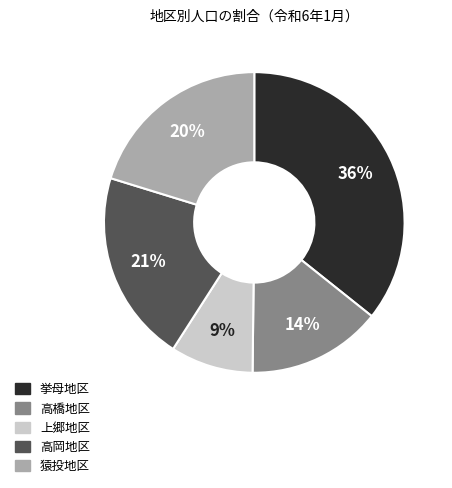

What percentage is the 高岡地区 slice, to the nearest percent?

21%